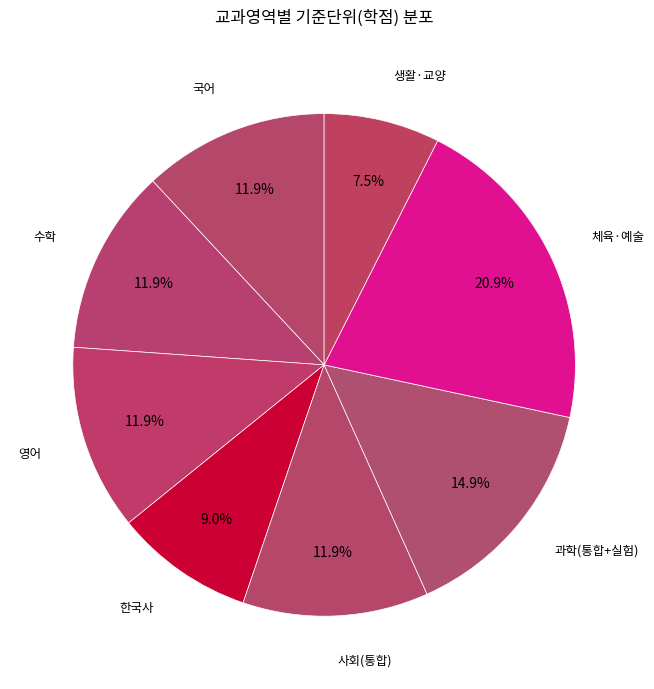

Which category has the biggest portion of the pie?

체육·예술